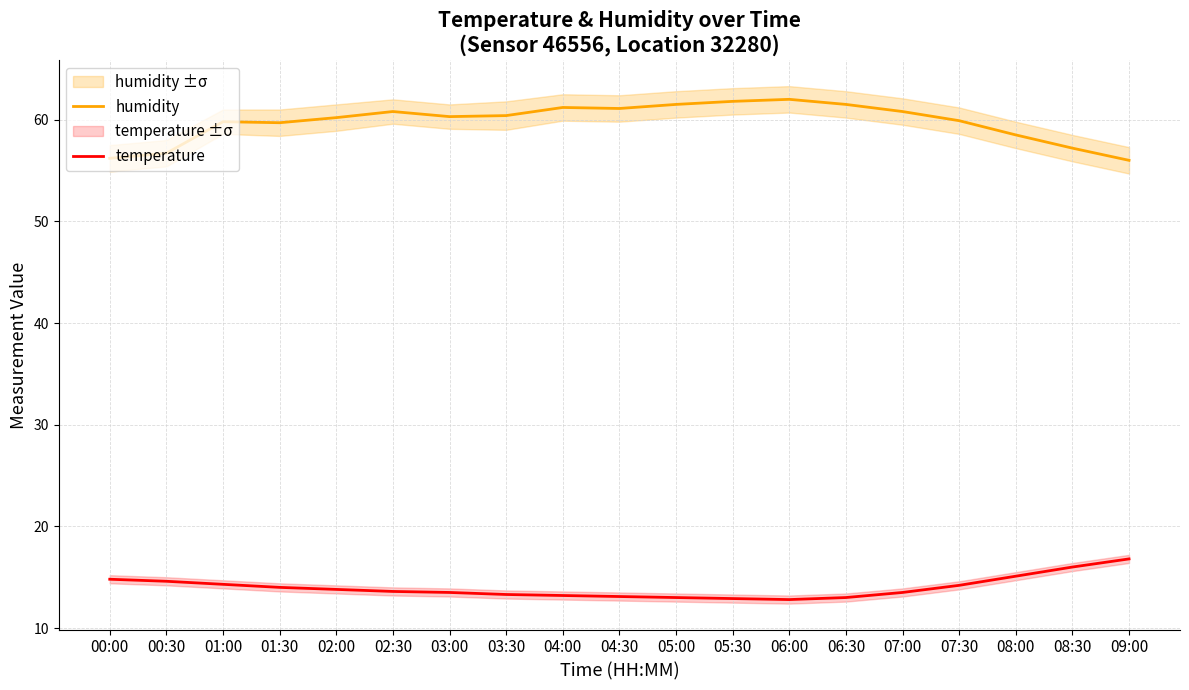

What is the value of the humidity point at the 19th from the left?

56.0